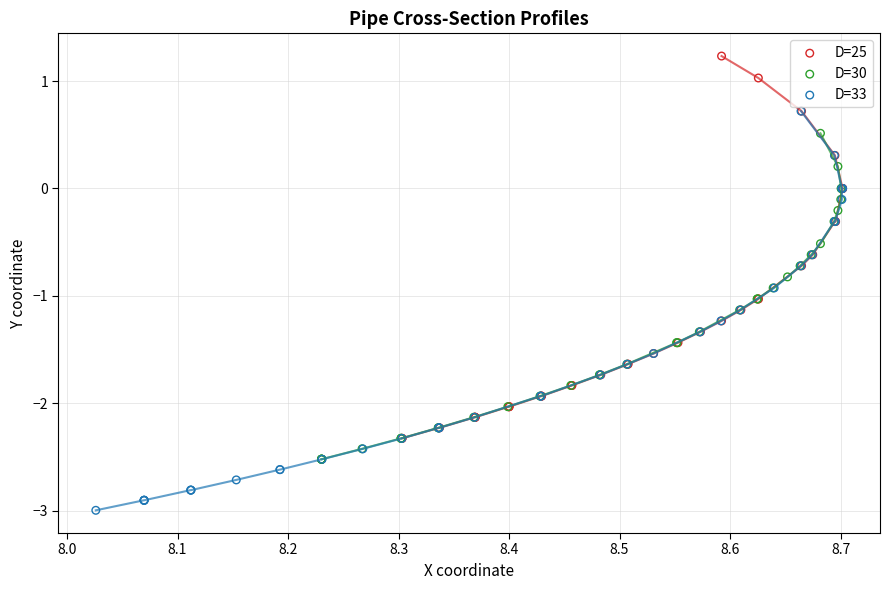

Which series has the widest spread of Y values?

D=33